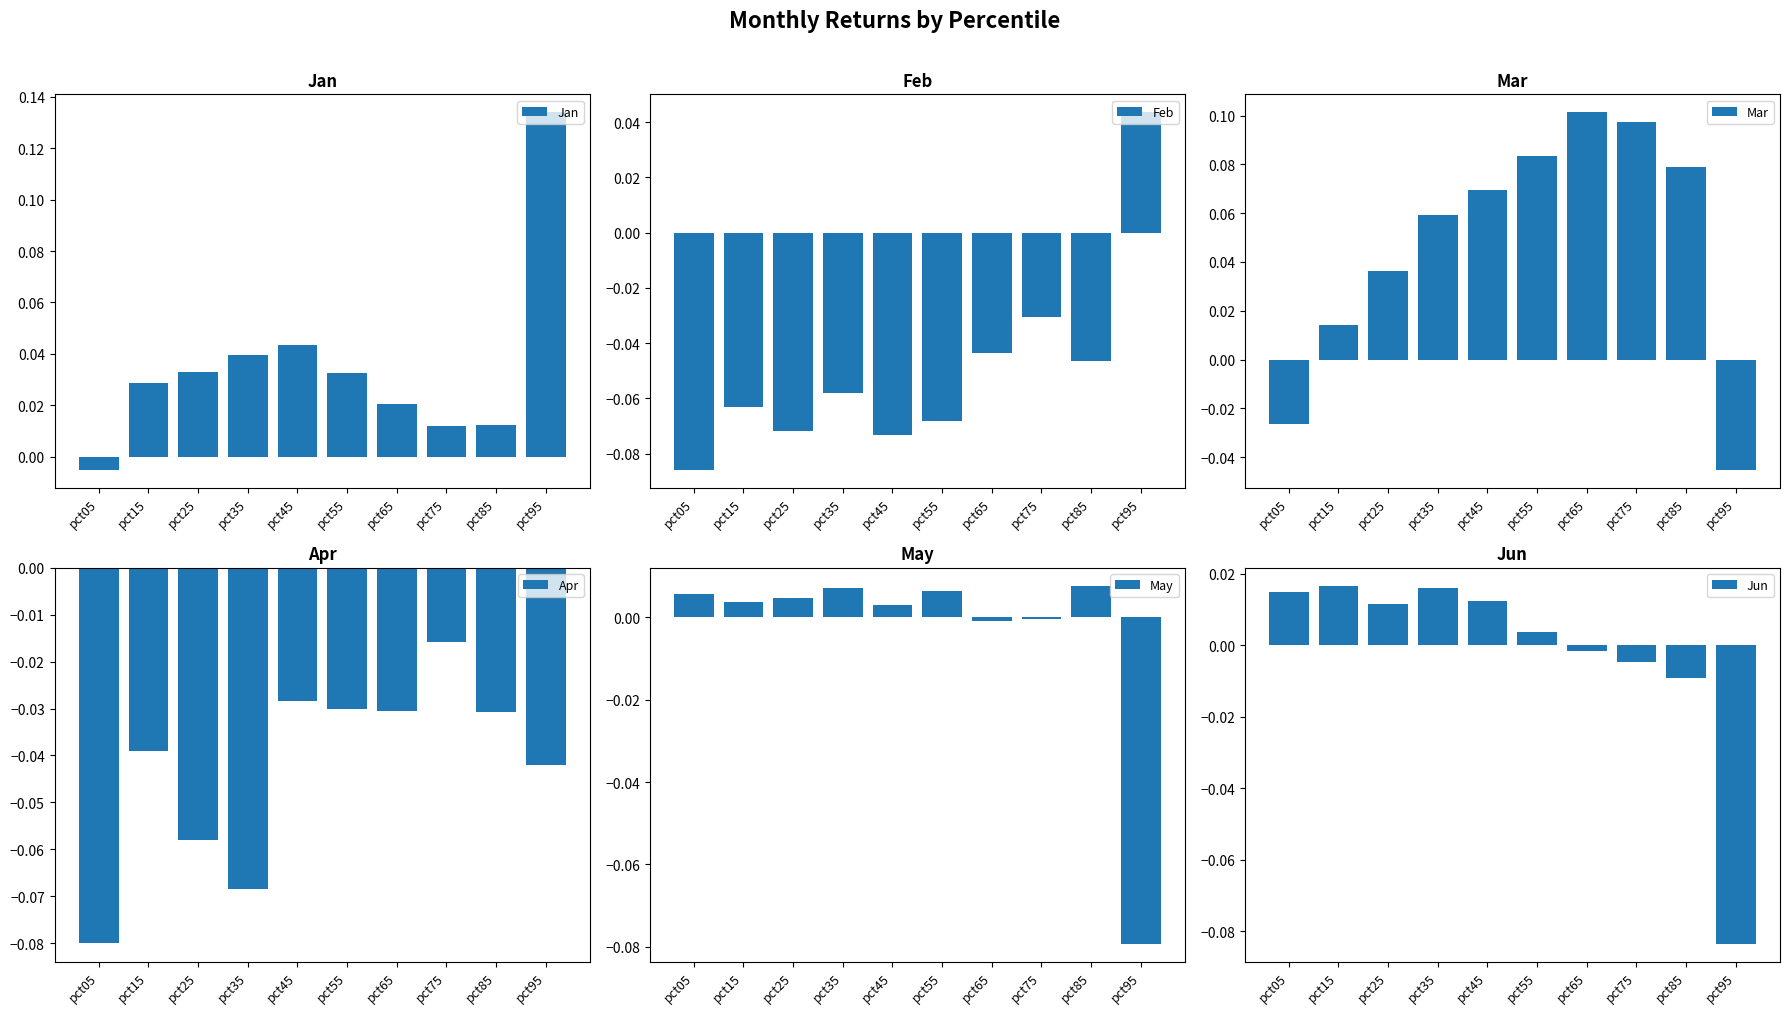

Are the bars grouped side by side (vs. stacked)?

Yes